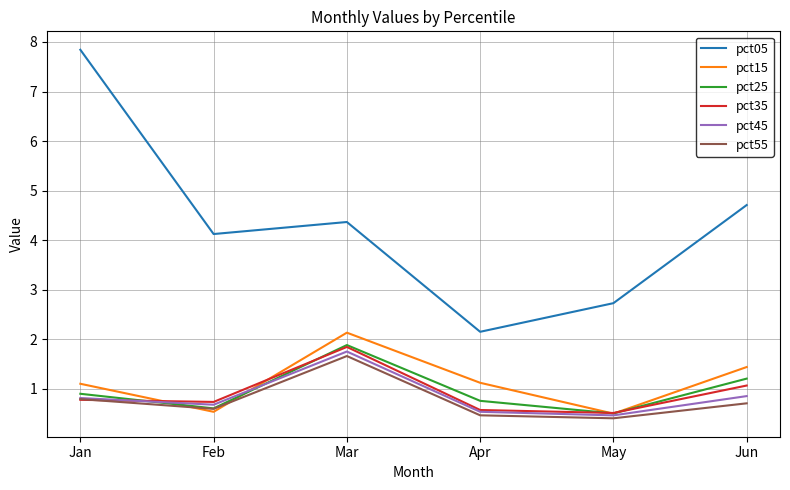

List the labels in order of pct05 value, largest first.

Jan, Jun, Mar, Feb, May, Apr